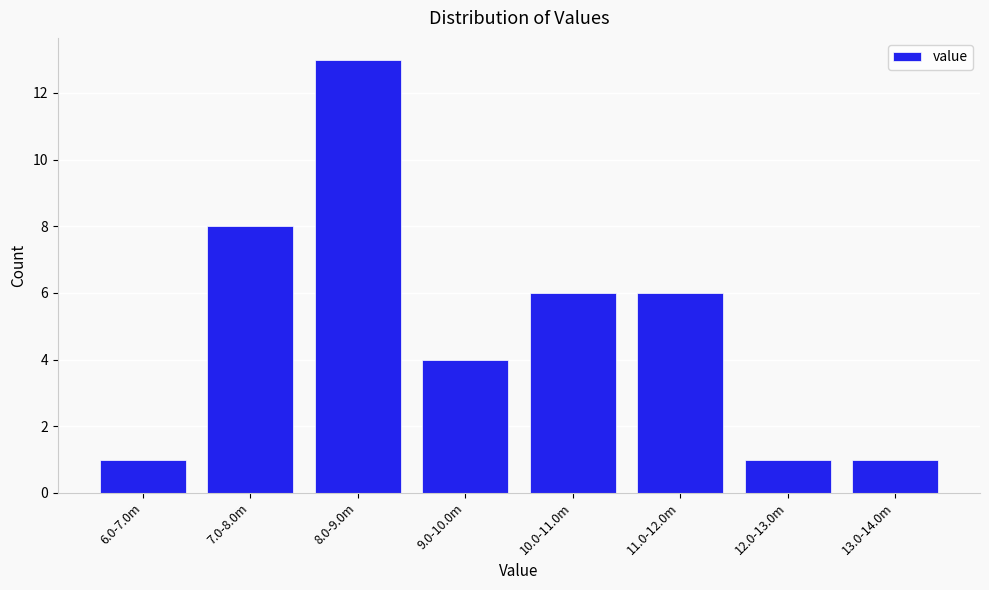

Reading right to left, transcribe all the data shown in this chart.

1	1	6	6	4	13	8	1